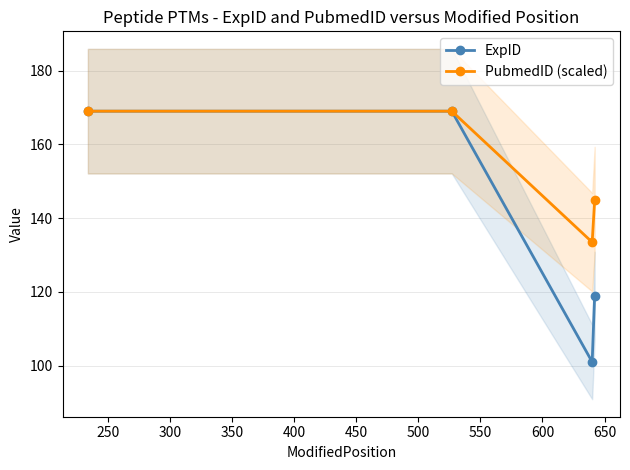

In PubmedID (scaled), how many points are lower than both neighbors (excluding endpoints)?

1